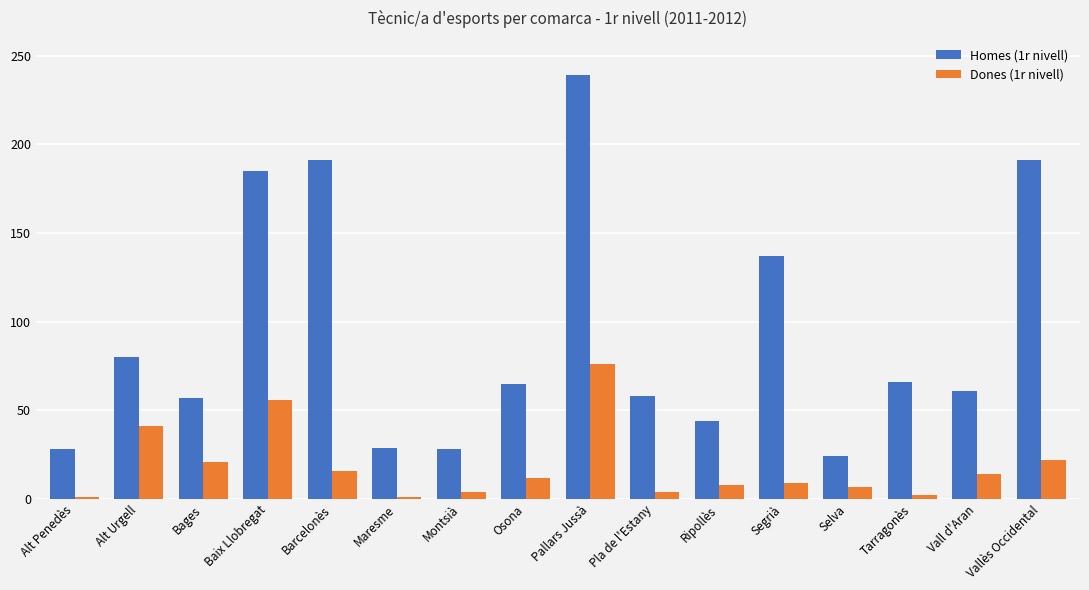

List the series in order of their overall mean, lowest first.

Dones (1r nivell), Homes (1r nivell)